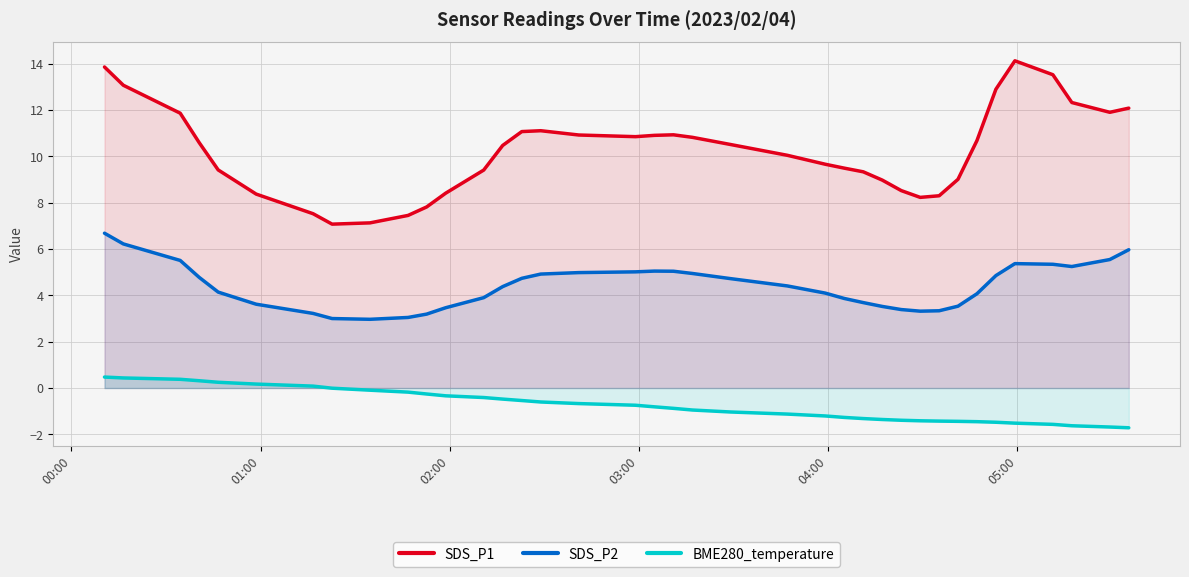

What is the smallest value displayed?

-1.7